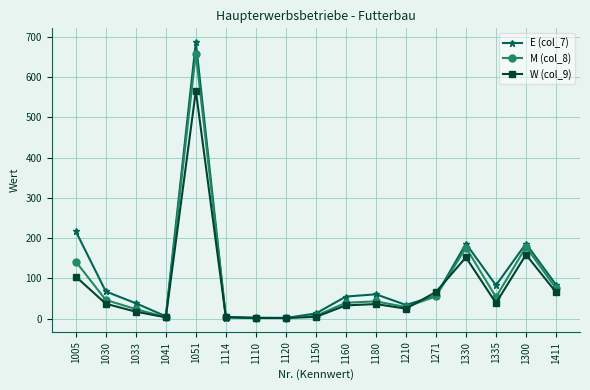

Rank the series by their average value, from lowest to highest.

W (col_9), M (col_8), E (col_7)